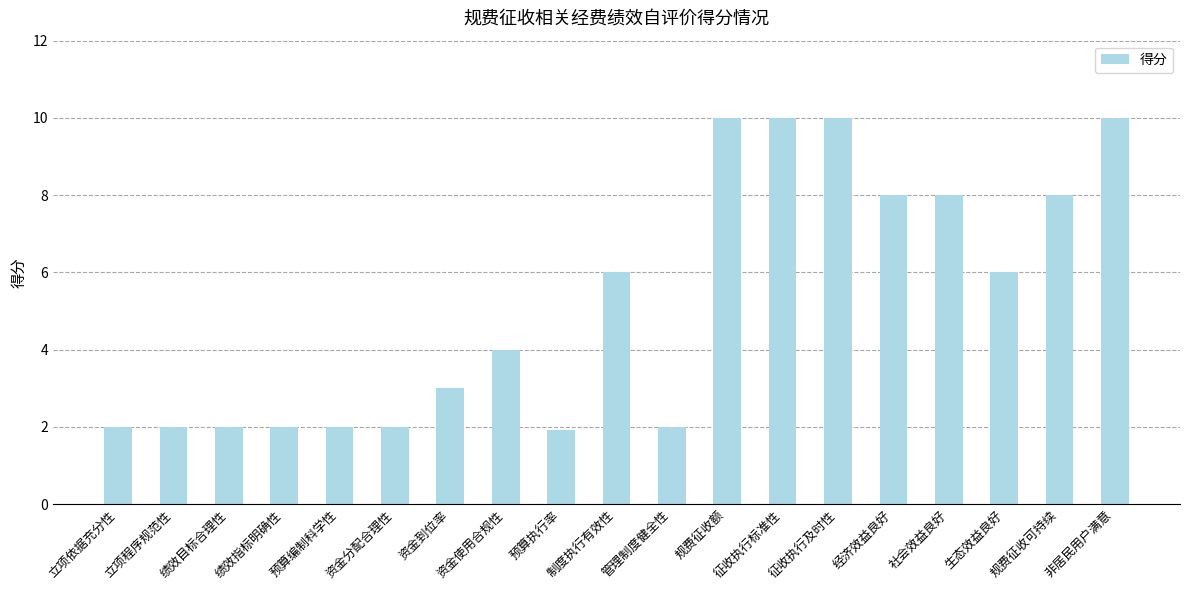

What is the difference between the maximum and minimum values?

8.1